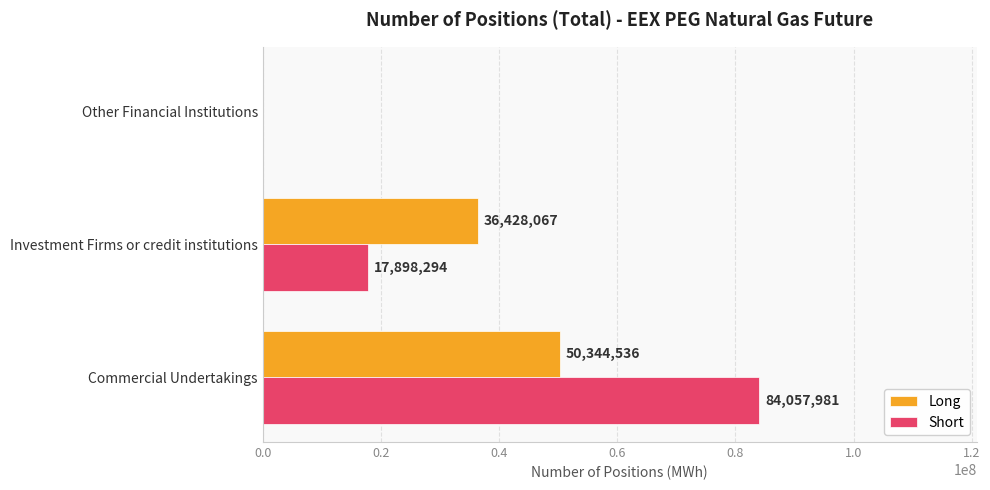

At which label does Short reach its peak?

Commercial Undertakings